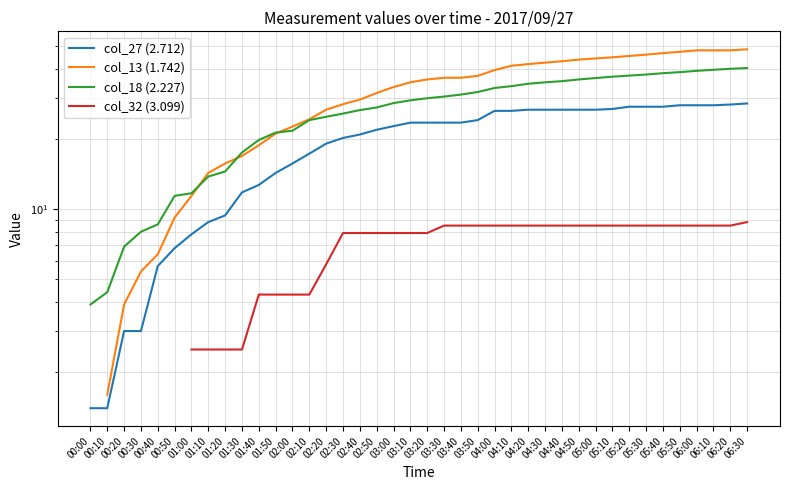

Count the number of categories in the chart.

40